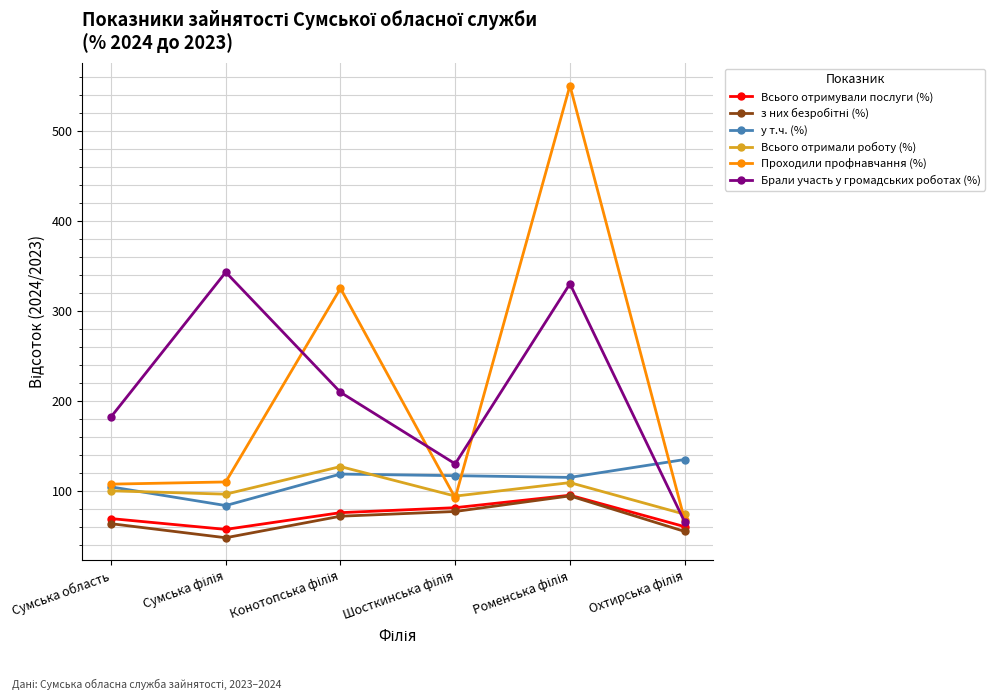

In Брали участь у громадських роботах (%), how many points are lower than both neighbors (excluding endpoints)?

1